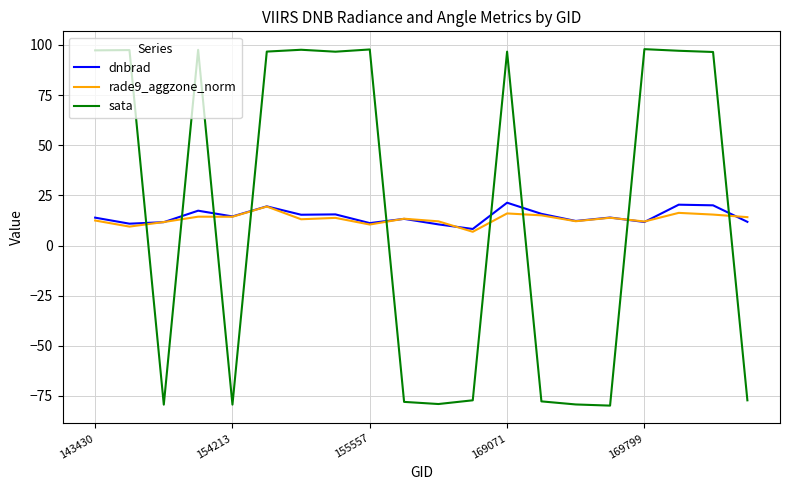

Which series has the widest spread of values?

sata